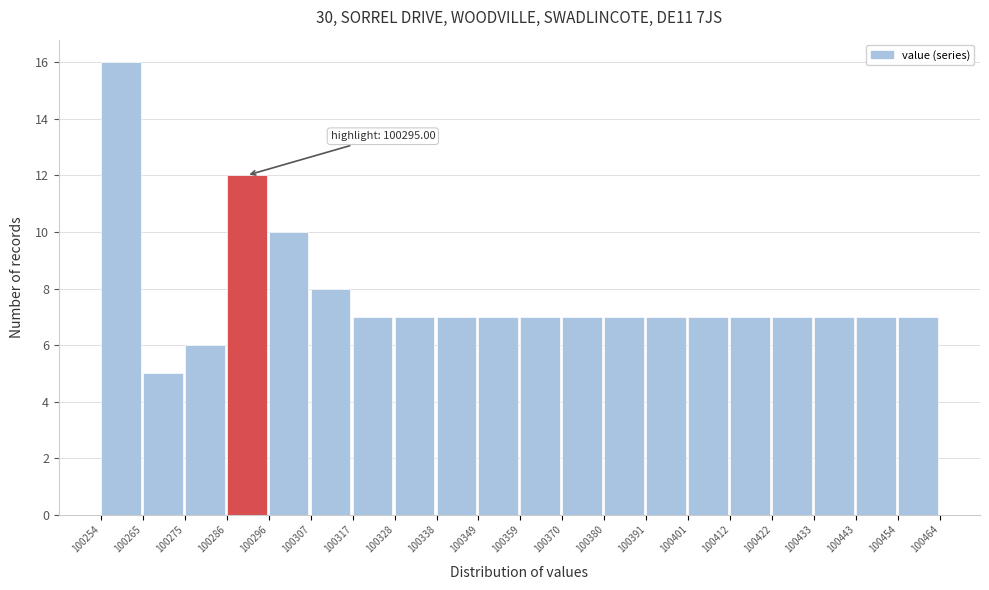

Over which range of the x-axis is the bar tallest?

100254 to 100265